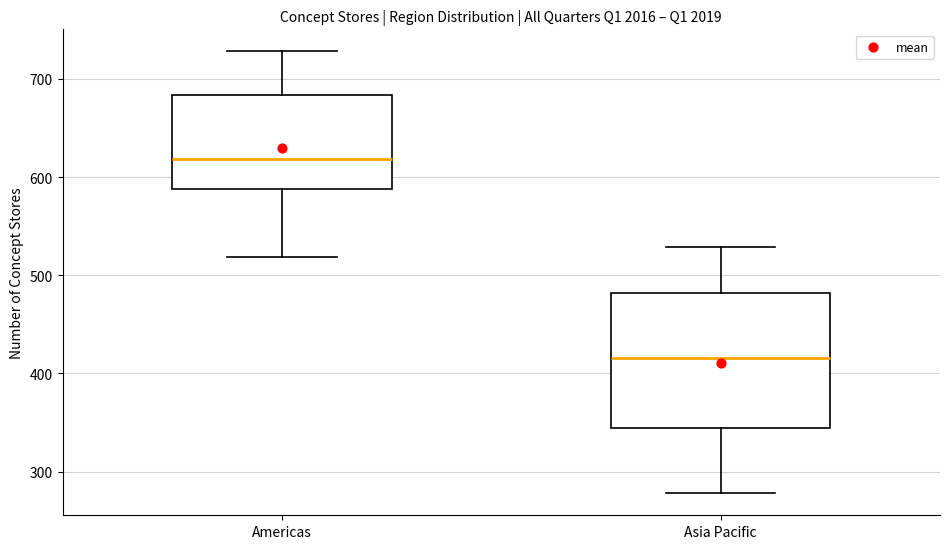

Which box has the highest median line?

Americas